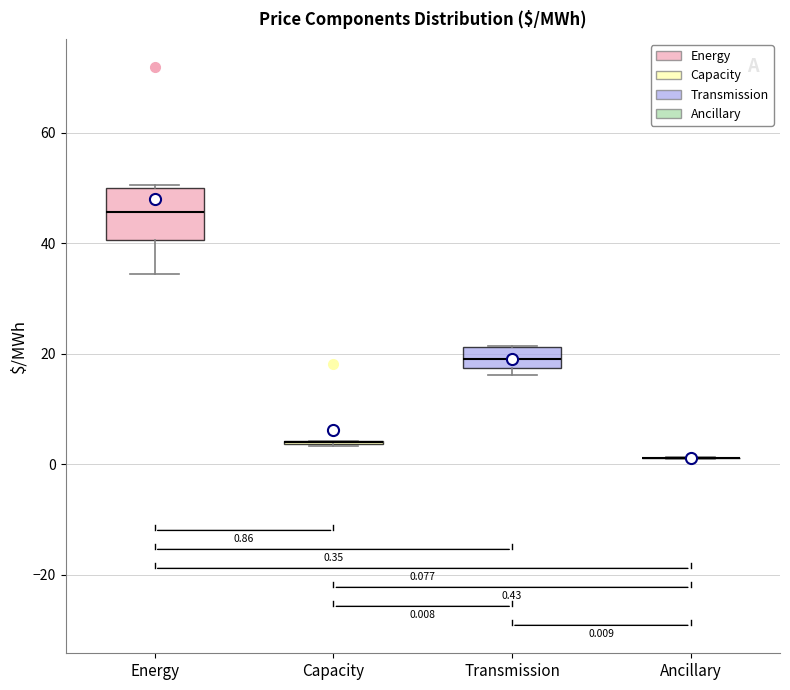

Which box is the tallest, from its lower edge to its upper edge?

Energy